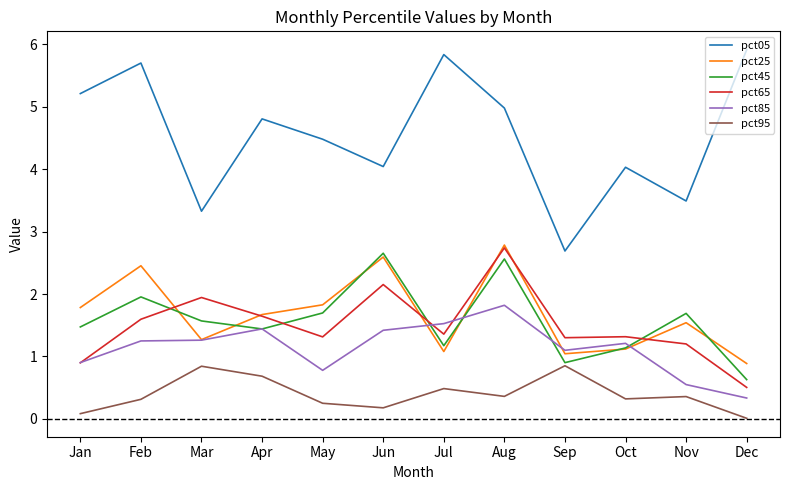

True or false: pct85 and pct65 cross at least once.

True